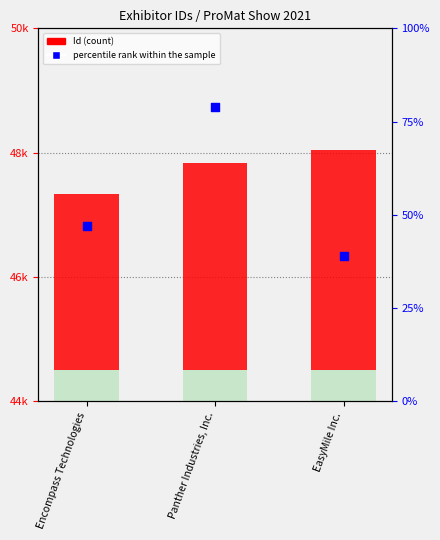

Which series reaches the maximum Y coordinate?

Id (count)